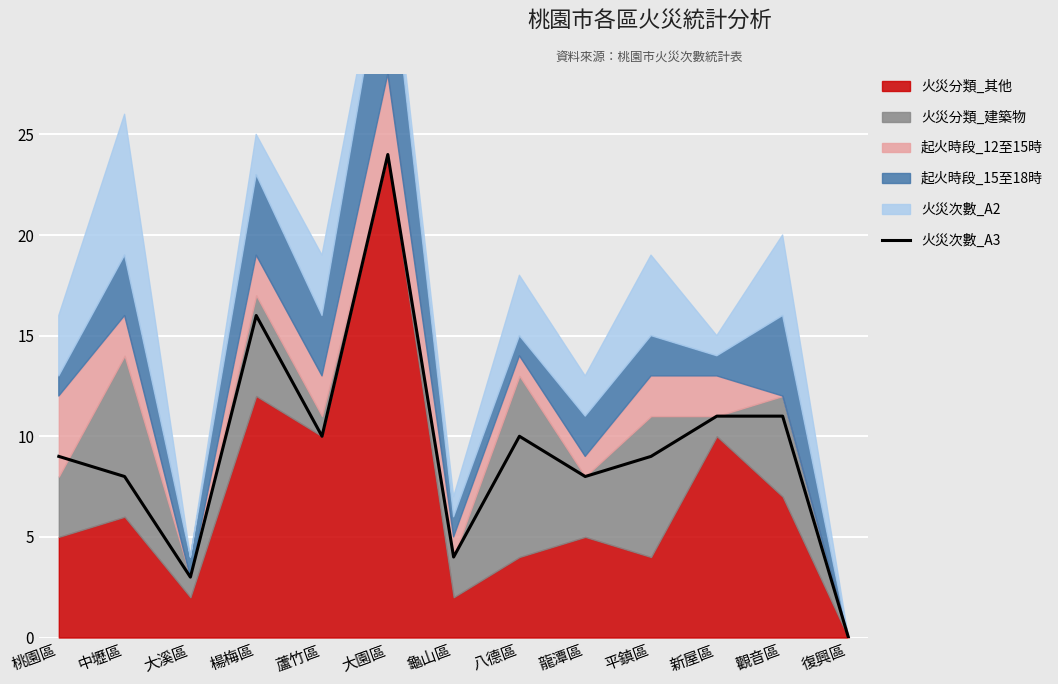

At which category does the data reach its first local valley?

大溪區